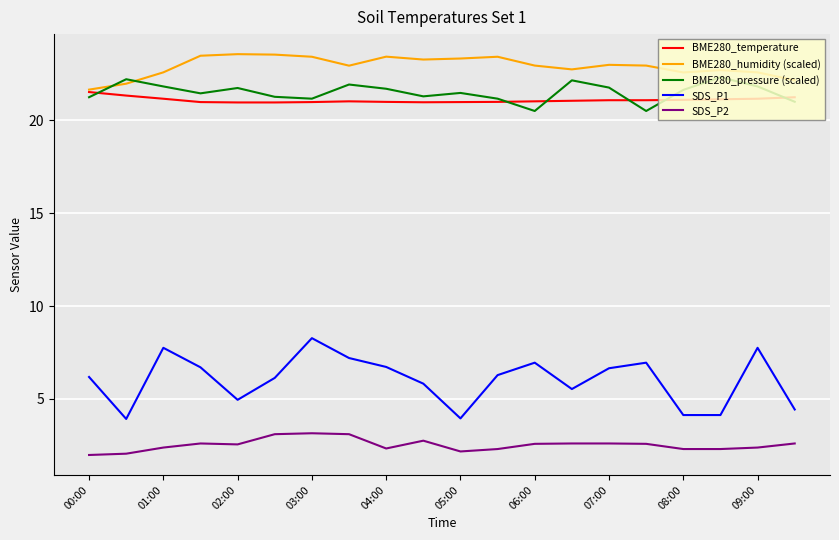

What is the sum of all SDS_P2 values?

50.4